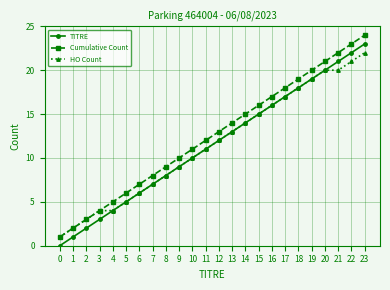

Reading left to right, transcribe all the data shown in this chart.

TITRE: 0=0	1=1	2=2	3=3	4=4	5=5	6=6	7=7	8=8	9=9	10=10	11=11	12=12	13=13	14=14	15=15	16=16	17=17	18=18	19=19	20=20	21=21	22=22	23=23
Cumulative Count: 0=1	1=2	2=3	3=4	4=5	5=6	6=7	7=8	8=9	9=10	10=11	11=12	12=13	13=14	14=15	15=16	16=17	17=18	18=19	19=20	20=21	21=22	22=23	23=24
HO Count: 0=1	1=2	2=3	3=4	4=4	5=5	6=6	7=7	8=8	9=9	10=10	11=11	12=12	13=13	14=14	15=15	16=16	17=17	18=18	19=19	20=20	21=20	22=21	23=22